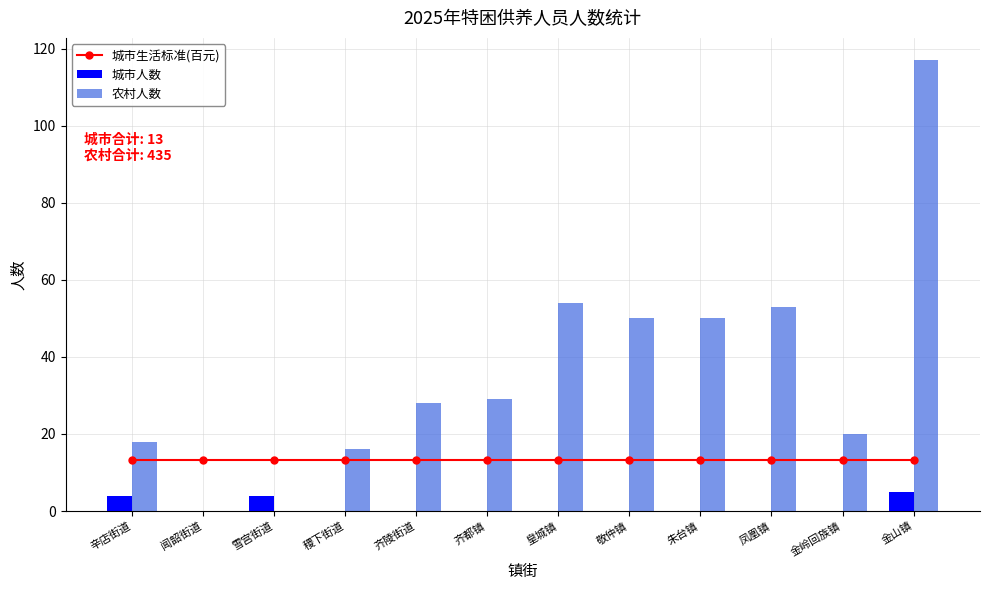

Between 皇城镇 and 齐陵街道, which is larger?

皇城镇